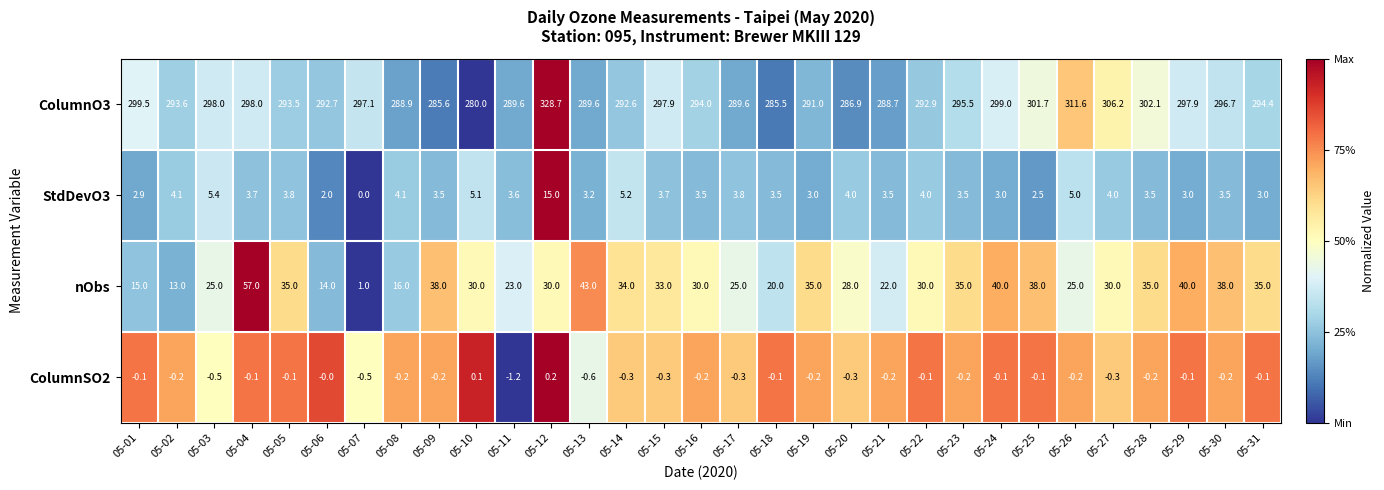

What is the difference between the ColumnO3 values at 05-24 and 05-25?

2.7